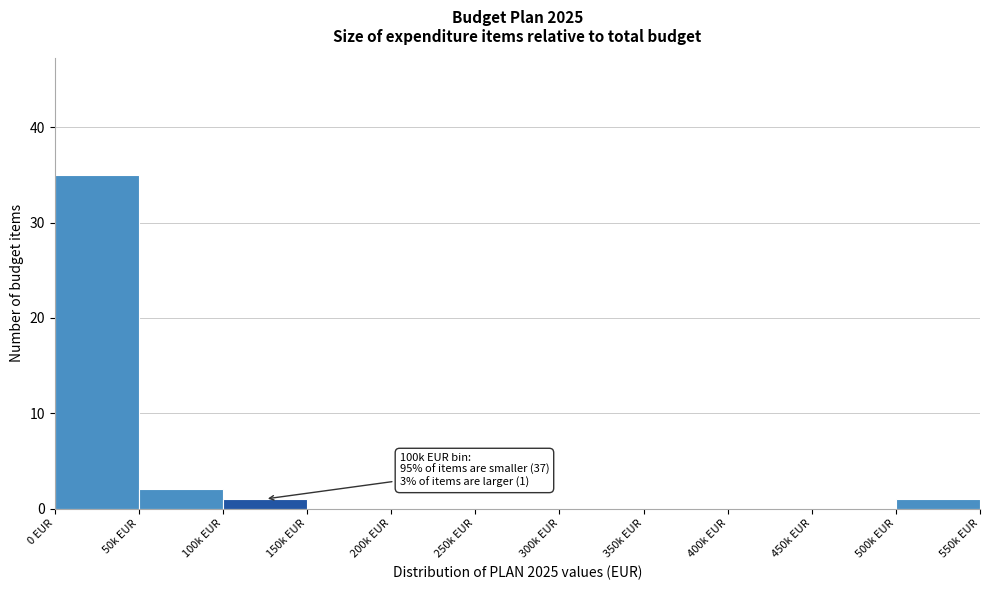

Reading right to left, what are all the values shown in this chart?

500k EUR=1	450k EUR=0	400k EUR=0	350k EUR=0	300k EUR=0	250k EUR=0	200k EUR=0	150k EUR=0	100k EUR=1	50k EUR=2	0 EUR=35